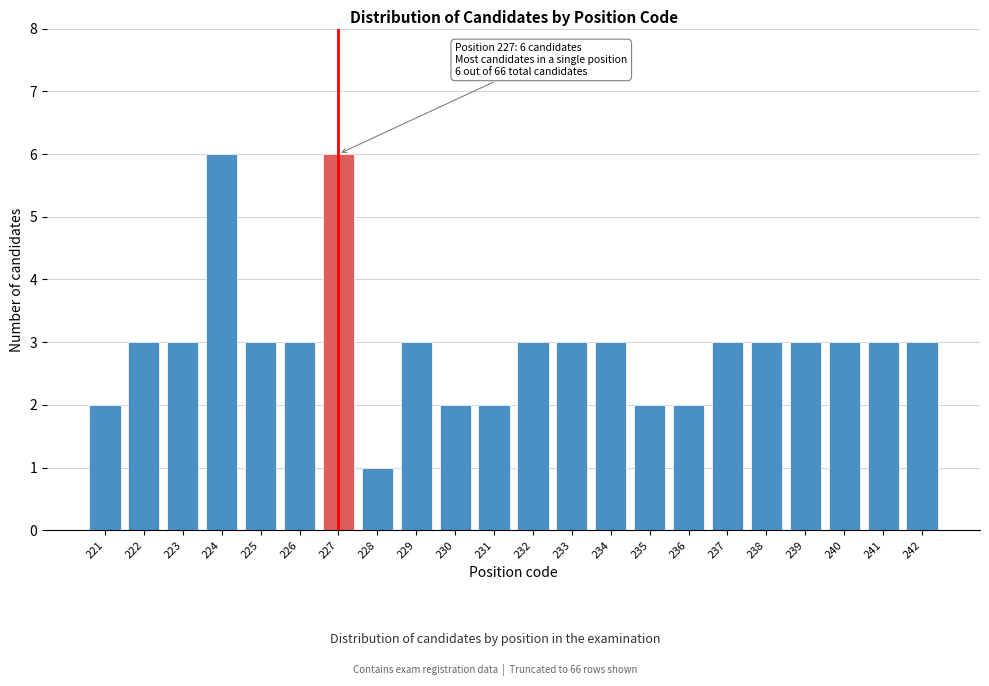

Reading left to right, transcribe all the data shown in this chart.

221=2	222=3	223=3	224=6	225=3	226=3	227=6	228=1	229=3	230=2	231=2	232=3	233=3	234=3	235=2	236=2	237=3	238=3	239=3	240=3	241=3	242=3